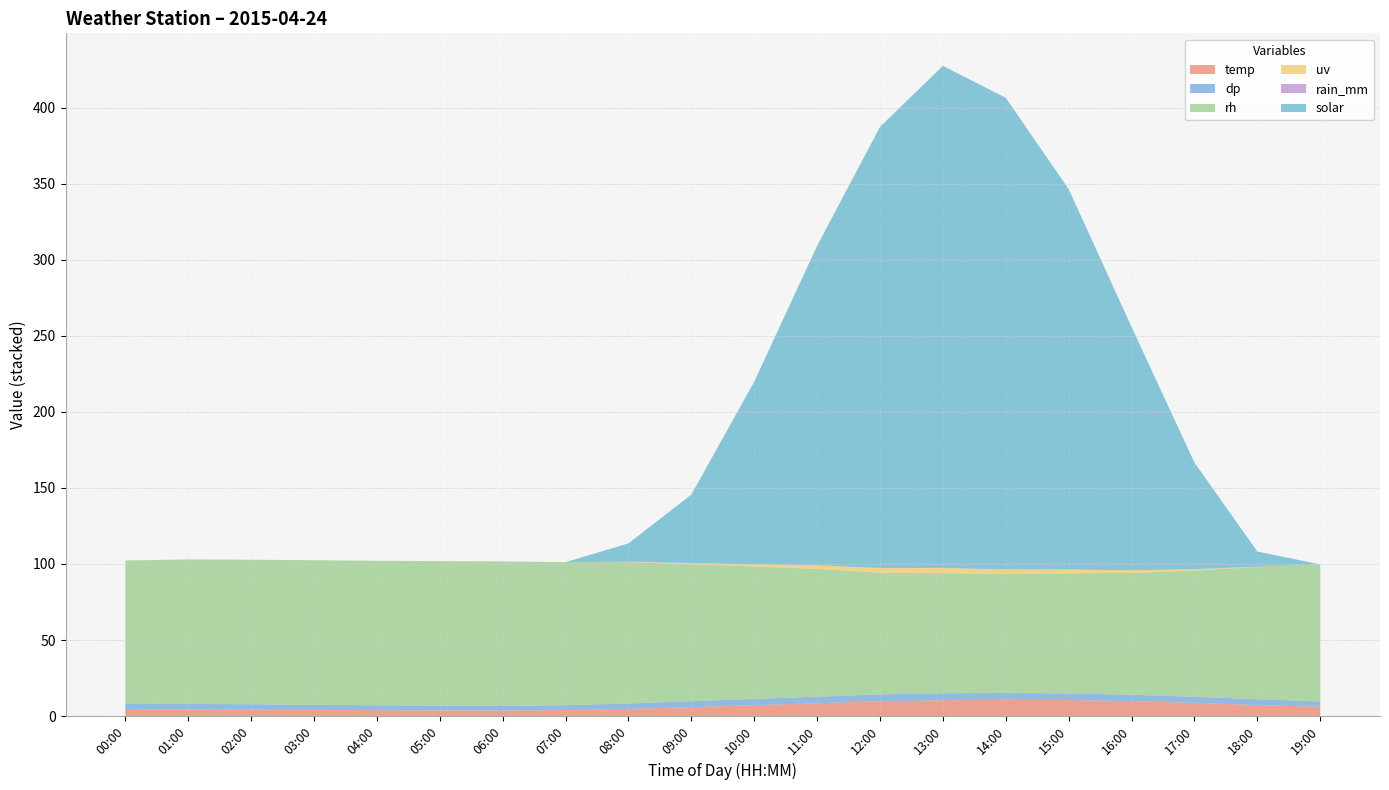

Reading right to left, what are all the values shown in this chart?

temp: 6.1	7.3	8.7	9.9	10.5	10.8	10.4	9.8	8.5	7.2	5.9	4.8	4.0	3.7	3.8	3.9	4.1	4.3	4.4	4.6
dp: 3.6	3.8	4.0	4.2	4.4	4.5	4.6	4.5	4.3	4.1	3.9	3.5	3.2	3.0	3.1	3.2	3.4	3.5	3.6	3.7
rh: 90.0	87.0	83.0	80.0	79.0	78.0	79.0	80.0	84.0	87.0	90.0	93.0	94.0	95.0	95.0	95.0	95.0	95.0	95.0	94.0
uv: 0.0	0.1	0.9	1.7	2.5	3.1	3.4	3.0	2.3	1.5	0.8	0.2	0.0	0.0	0.0	0.0	0.0	0.0	0.0	0.0
rain_mm: 0.0	0.0	0.0	0.0	0.0	0.0	0.0	0.0	0.0	0.0	0.0	0.0	0.0	0.0	0.0	0.0	0.0	0.0	0.0	0.0
solar: 0.0	10.0	70.0	160.0	250.0	310.0	330.0	290.0	210.0	120.0	45.0	12.0	0.0	0.0	0.0	0.0	0.0	0.0	0.0	0.0